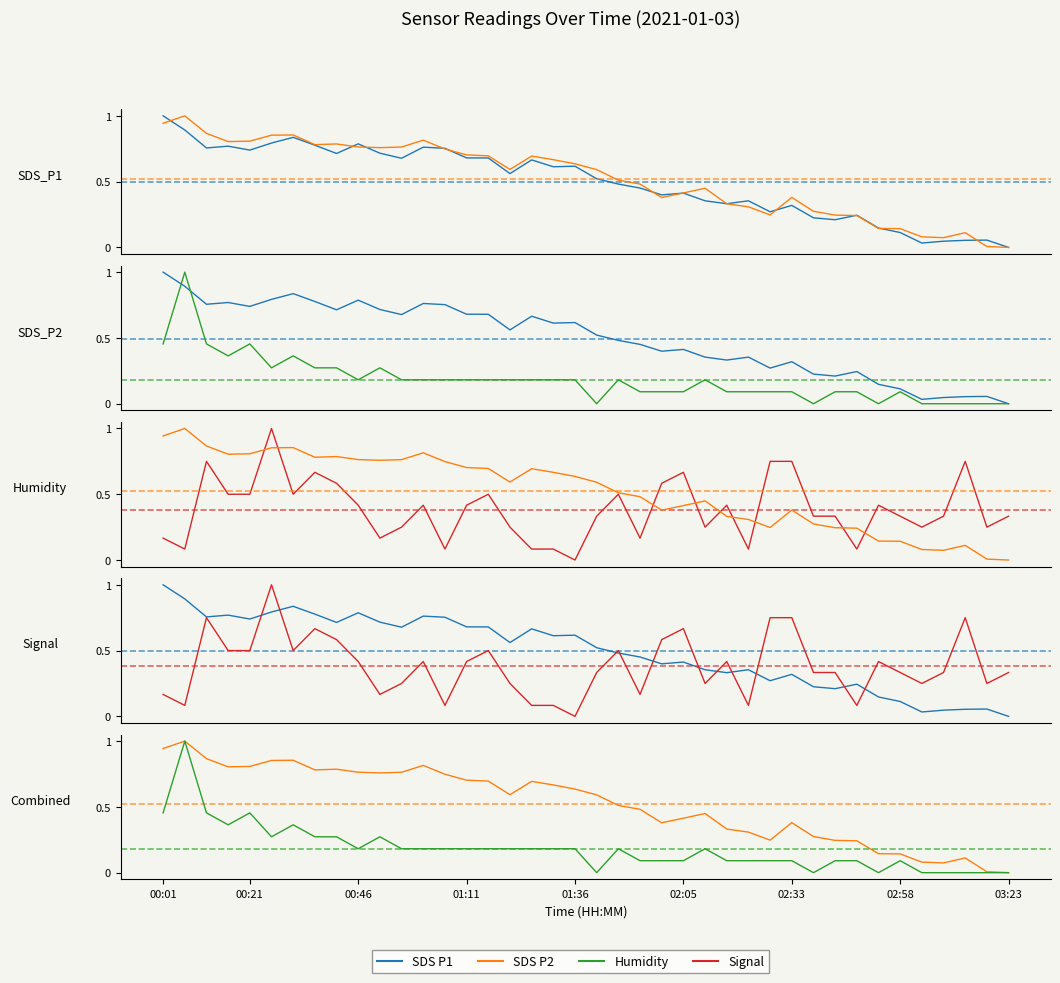

Is it true that Signal equals 0.1 at 01:11?

False